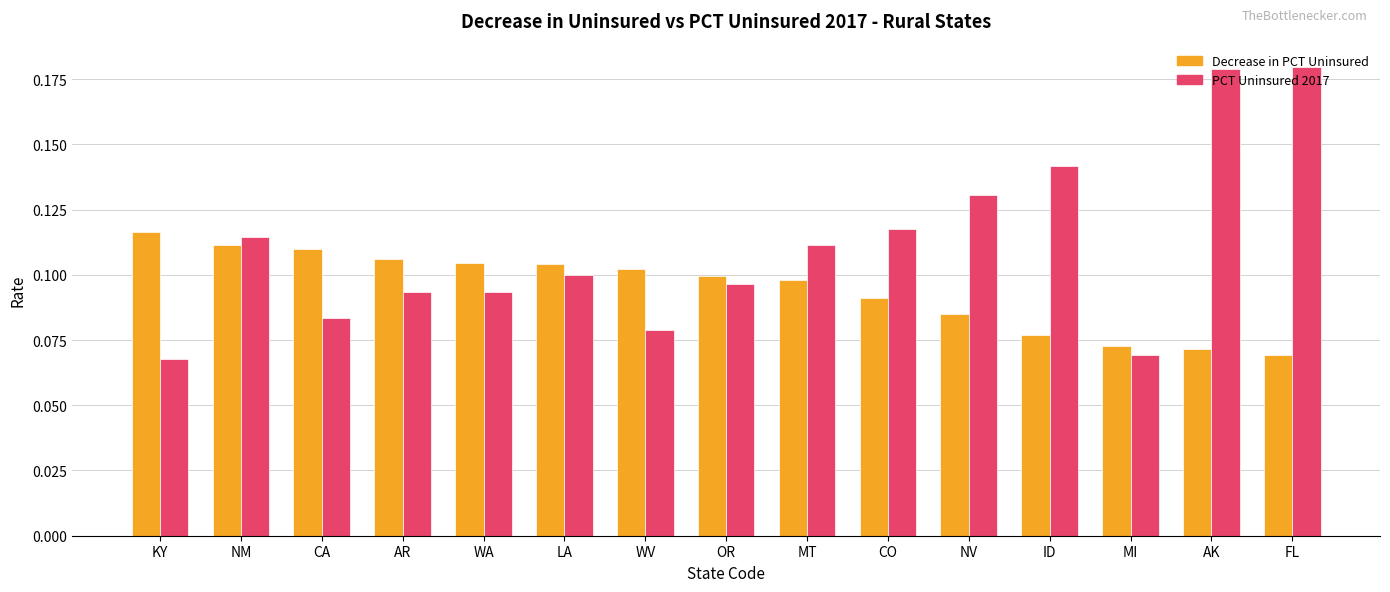

True or false: PCT Uninsured 2017 has a value of 0.1 at CO.

True